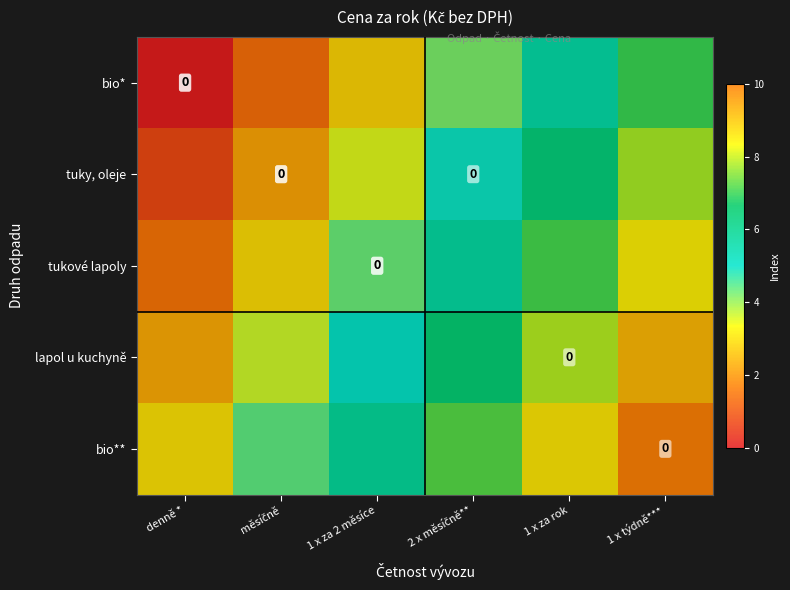

How many data points does each series have?

6